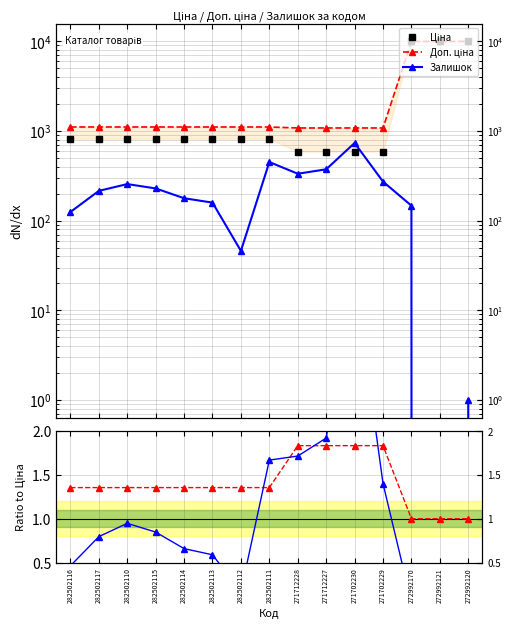

True or false: Доп./Ціна and Доп. ціна intersect in this chart.

False